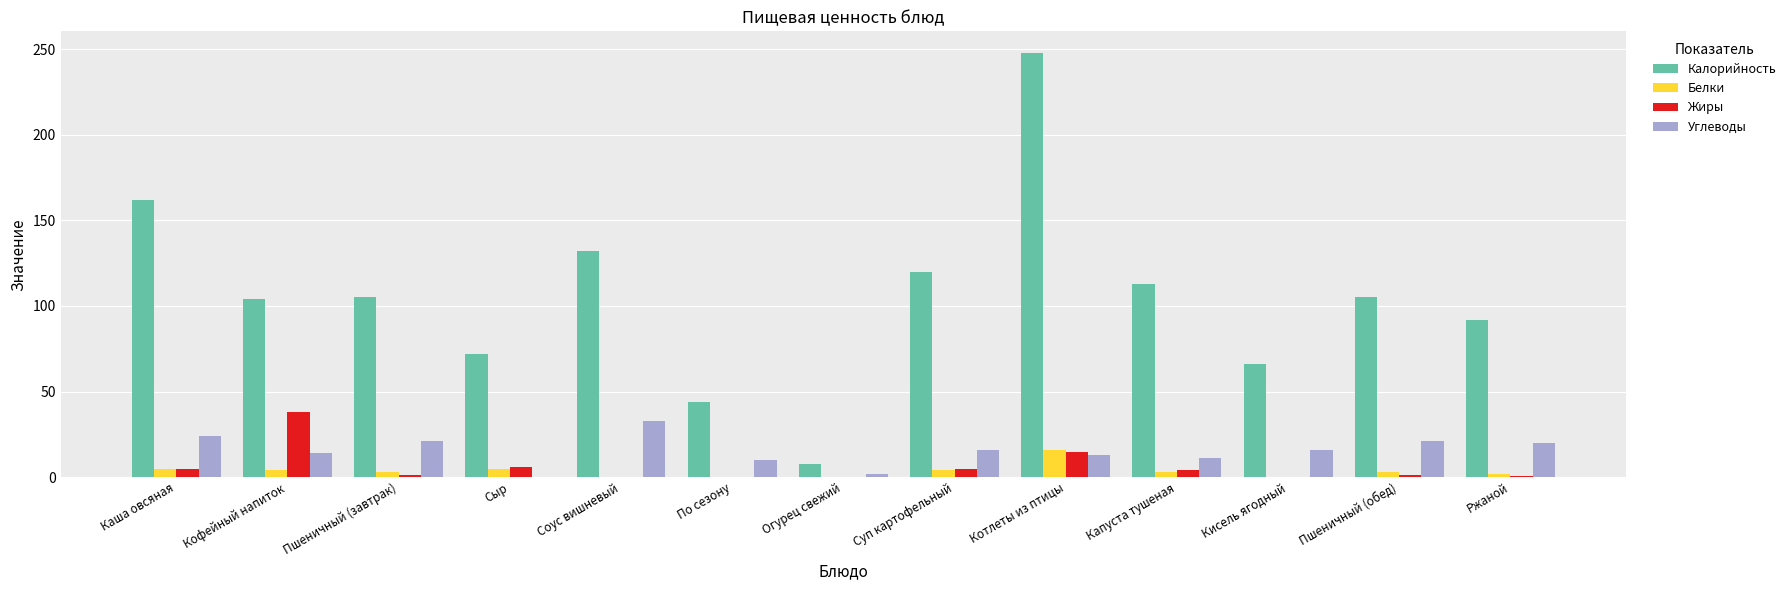

What is the average value of the Жиры series?

5.8